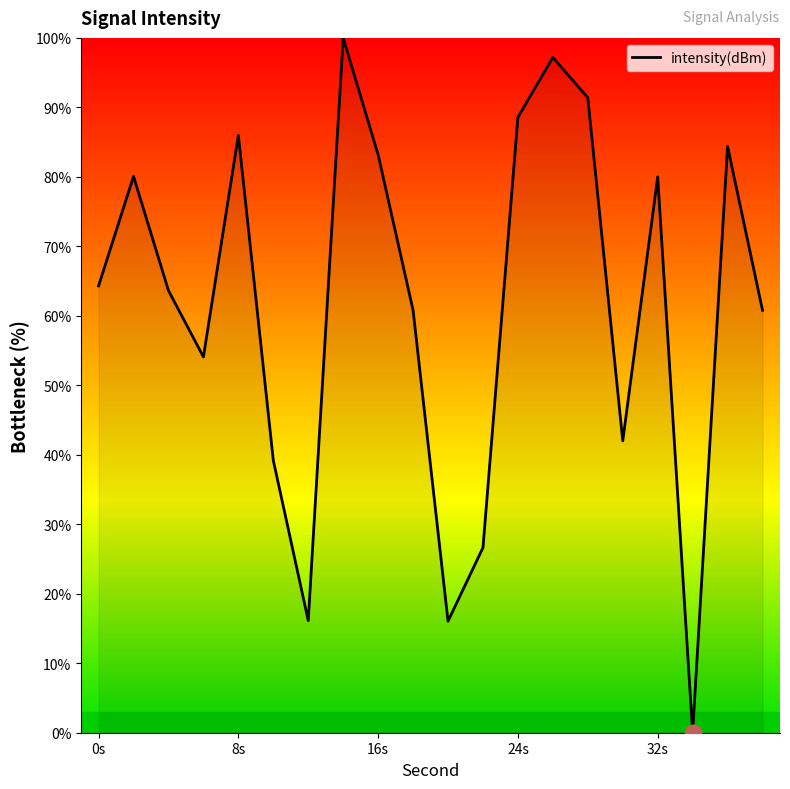

What is the sum of all values?

1234.4